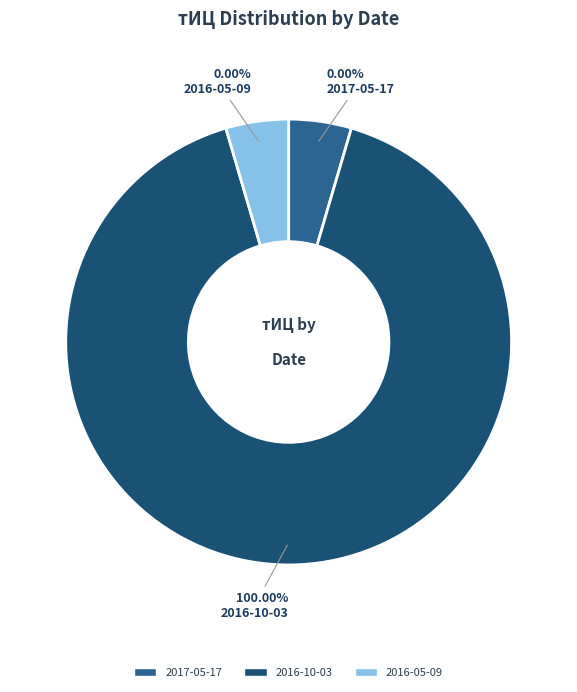

The 2017-05-17 slice represents 1% of the pie. True or false?

False